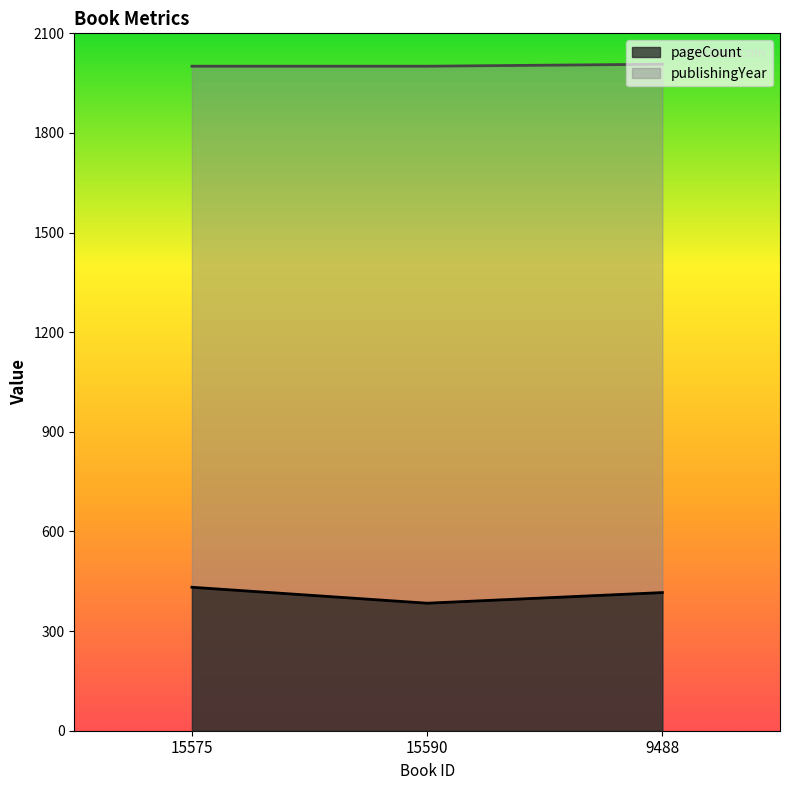

What position from the left is 9488?

3